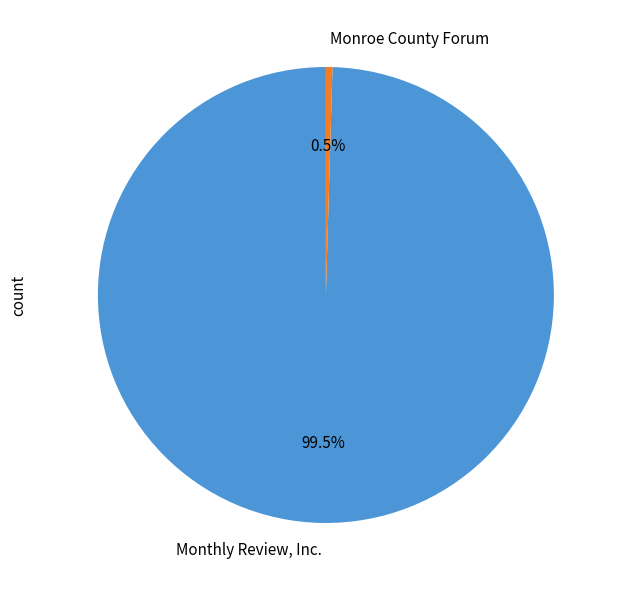

What is the smallest slice in the pie chart?

Monroe County Forum